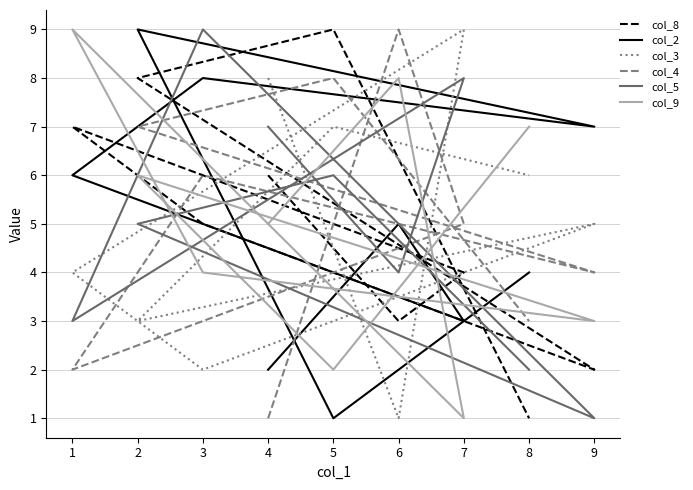

The col_4 series shows 1 at 4. True or false?

True